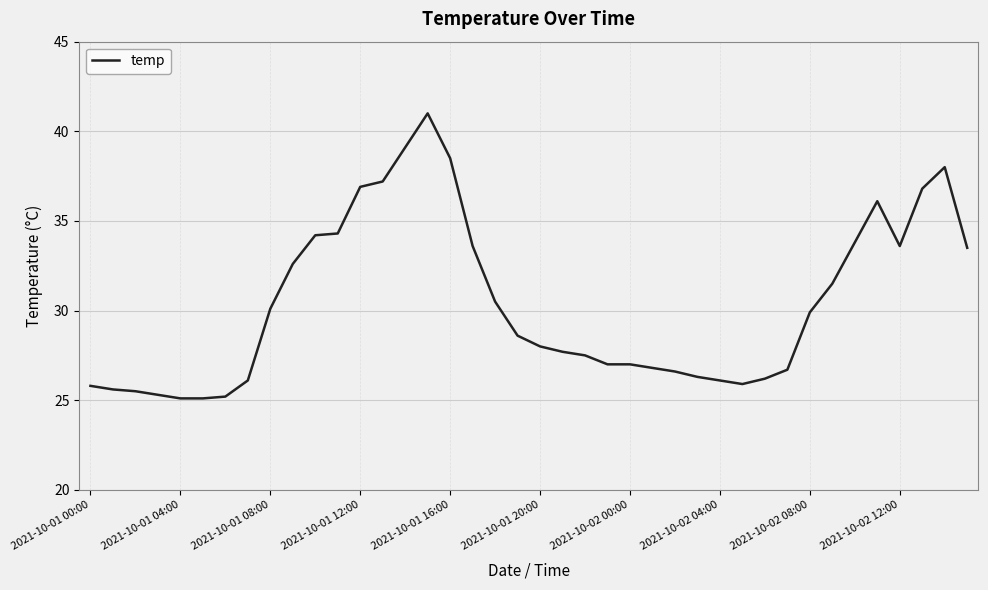

What is the greatest value displayed?

41.0